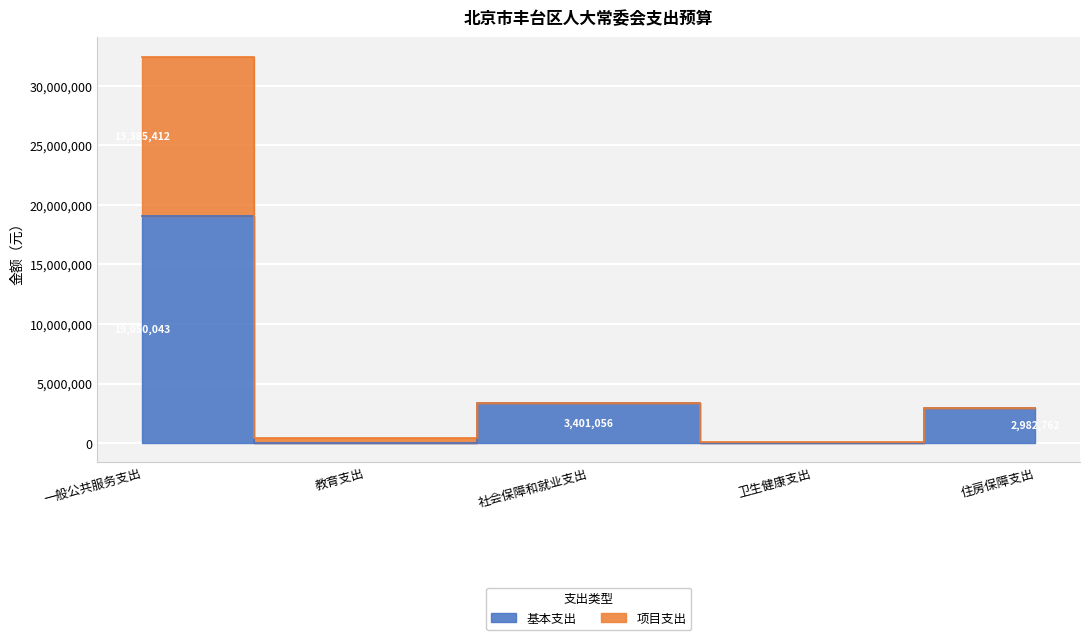

What is the value of the 基本支出 point at the 3rd from the left?

3401056